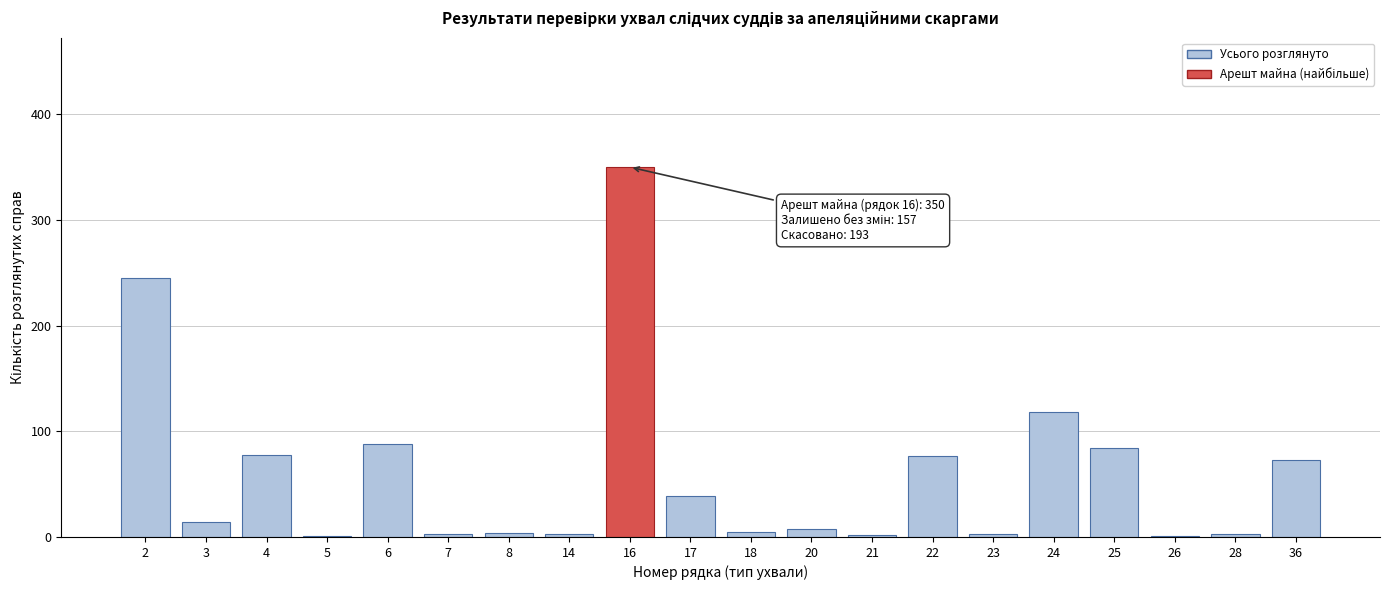

Which category has the highest value across all series?

16